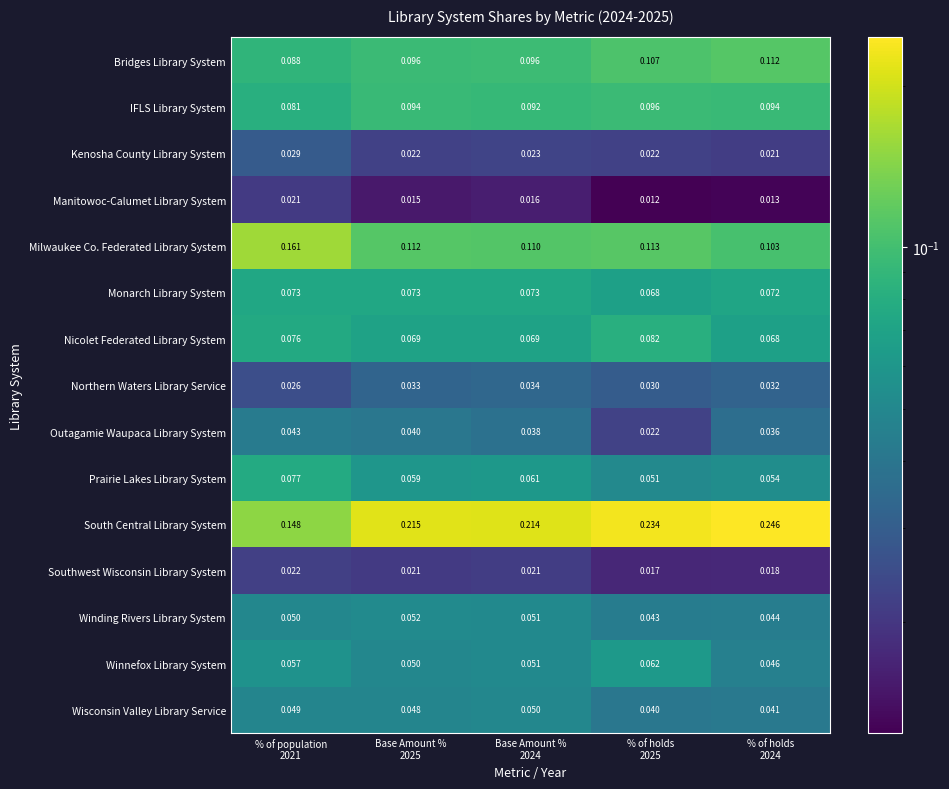

Which series has the largest range (max minus min)?

South Central Library System